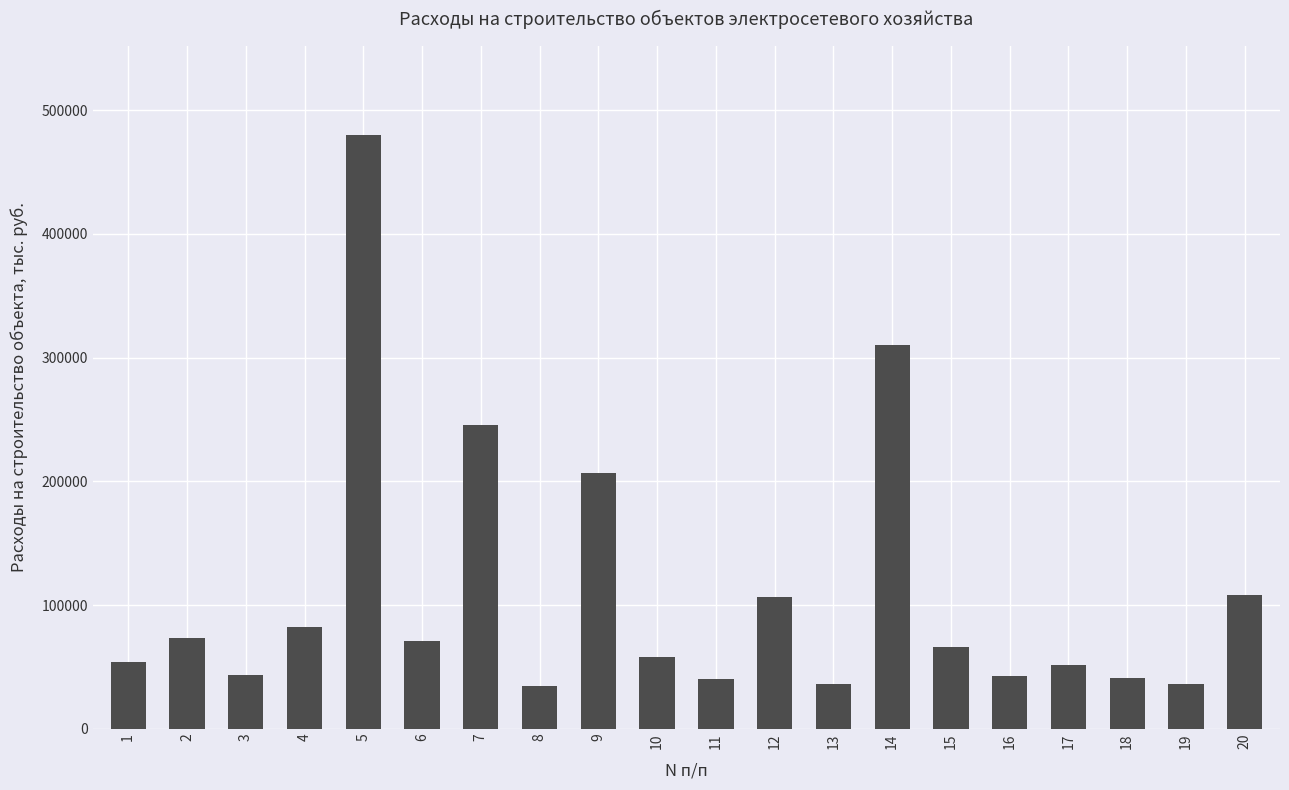

What is the minimum value shown in the chart?

34862.4